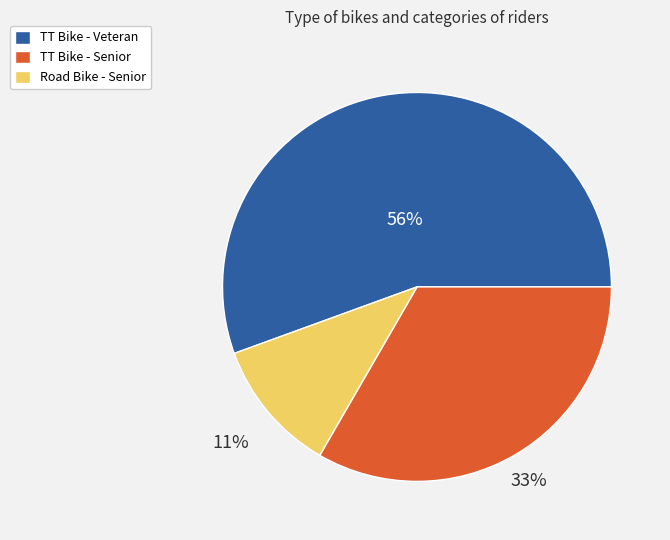

To the nearest percent, what is the average slice percentage?

33%